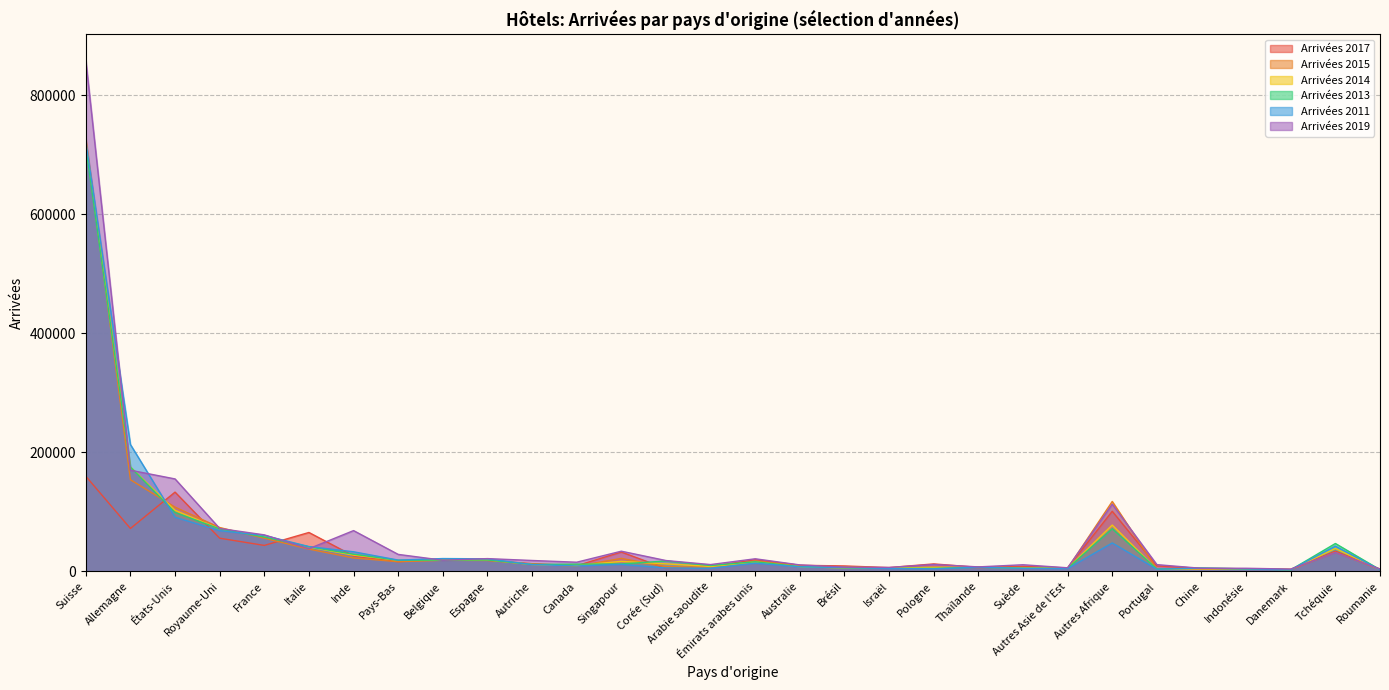

What is the value of the Arrivées 2015 point at the 17th from the left?

9286